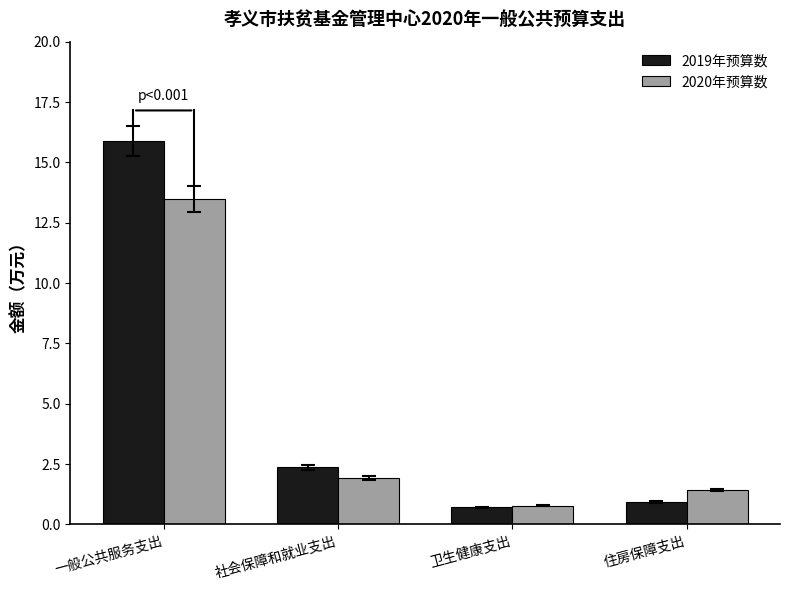

True or false: 2020年预算数 has a value of 13.5 at 一般公共服务支出.

True